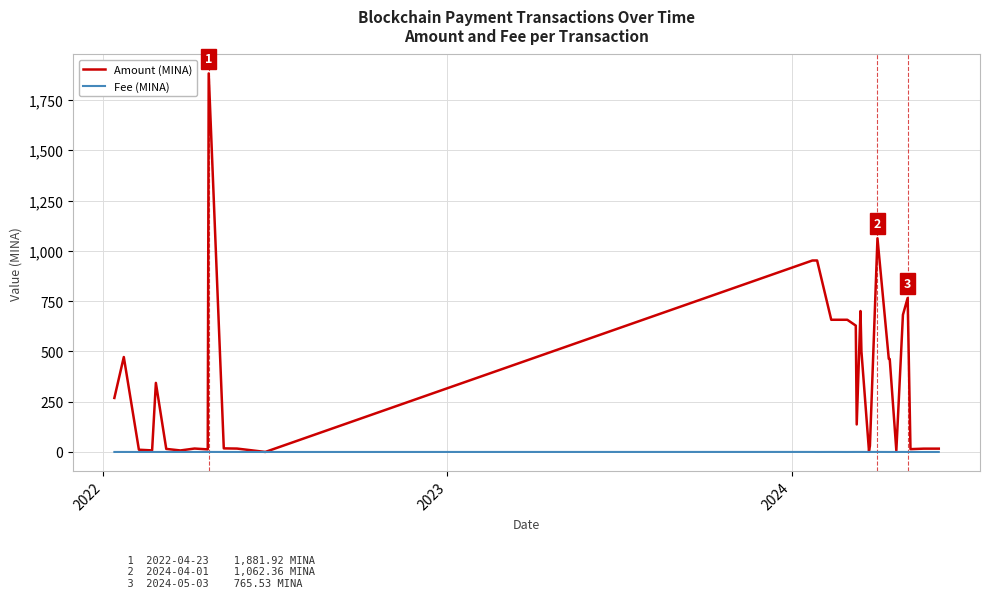

Which series has the largest total across all categories?

Amount (MINA)